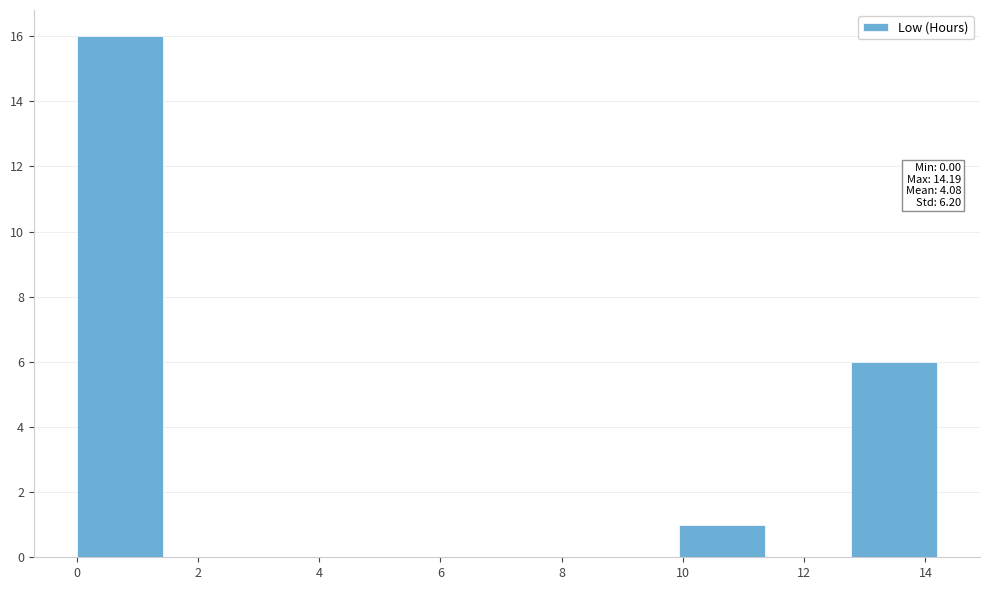

Which range on the x-axis has the tallest bar?

0.0 to 1.4